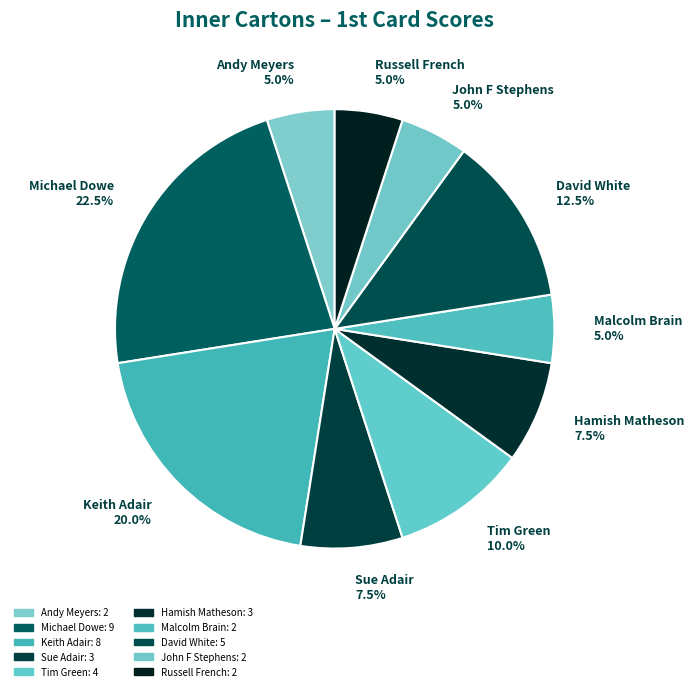

Combined, do Michael Dowe and Tim Green account for over 50%?

No